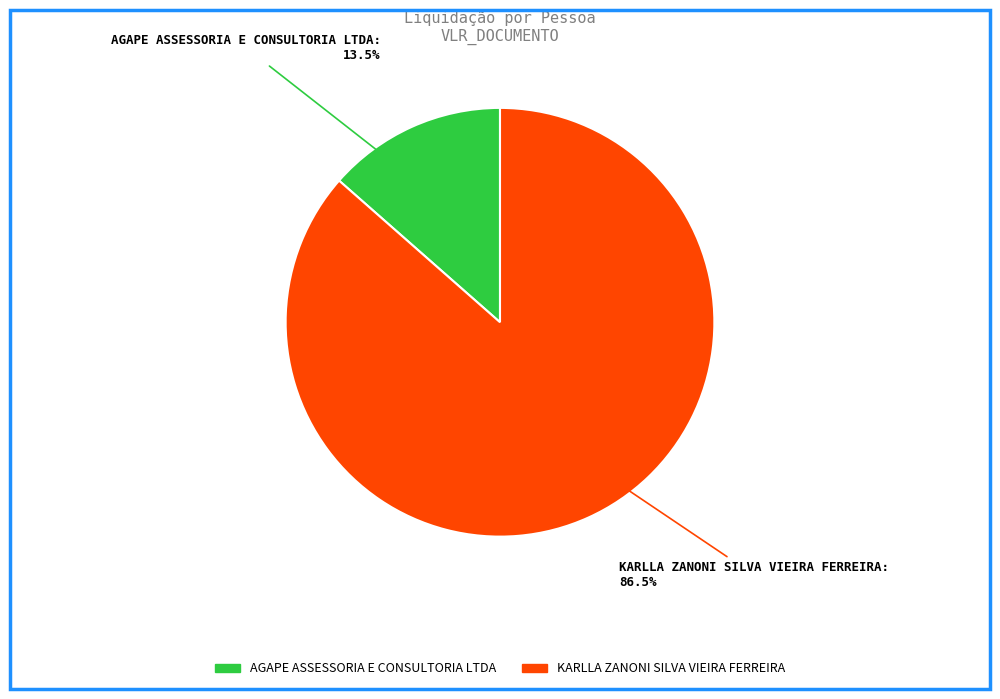

Which has a higher value, AGAPE ASSESSORIA E CONSULTORIA LTDA or KARLLA ZANONI SILVA VIEIRA FERREIRA?

KARLLA ZANONI SILVA VIEIRA FERREIRA